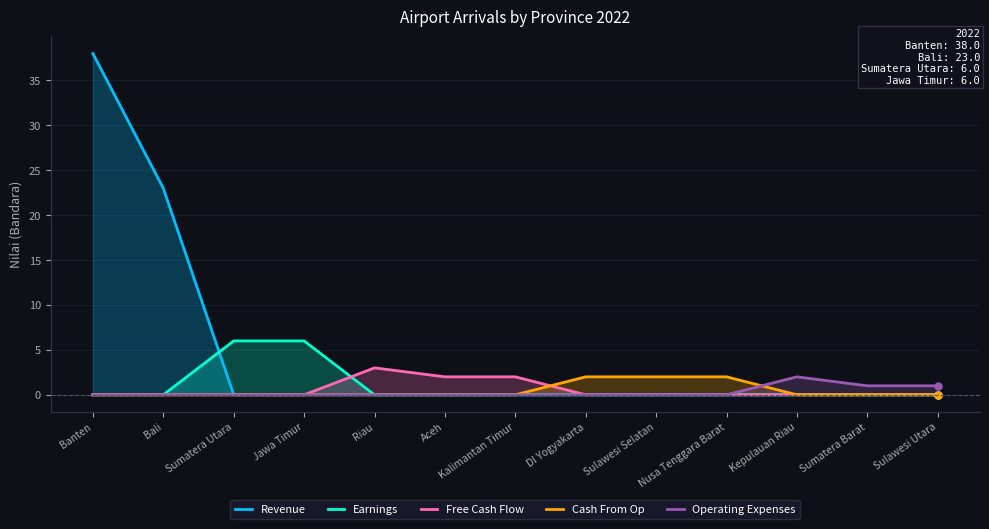

What is the spread (max minus min) of values at Sumatera Utara?

6